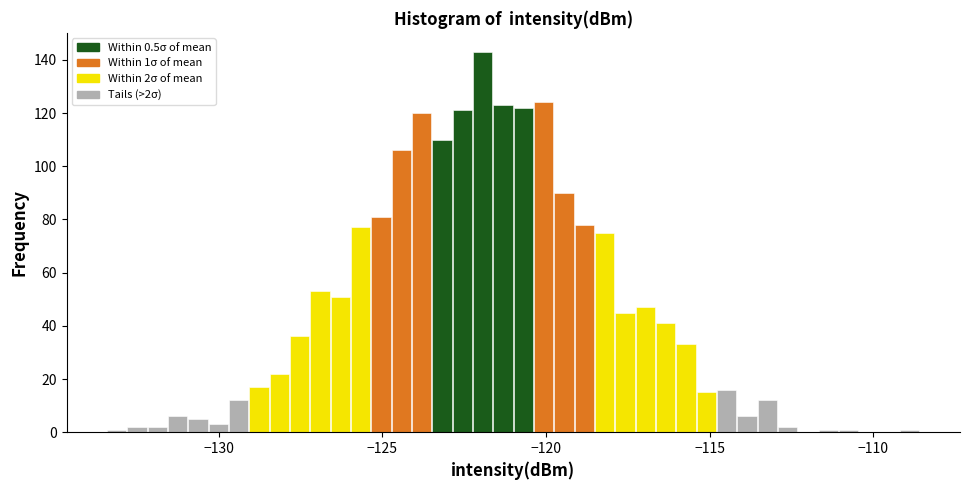

Read against the x-axis, roughly where is the centre of the tallest bar?

-122.0